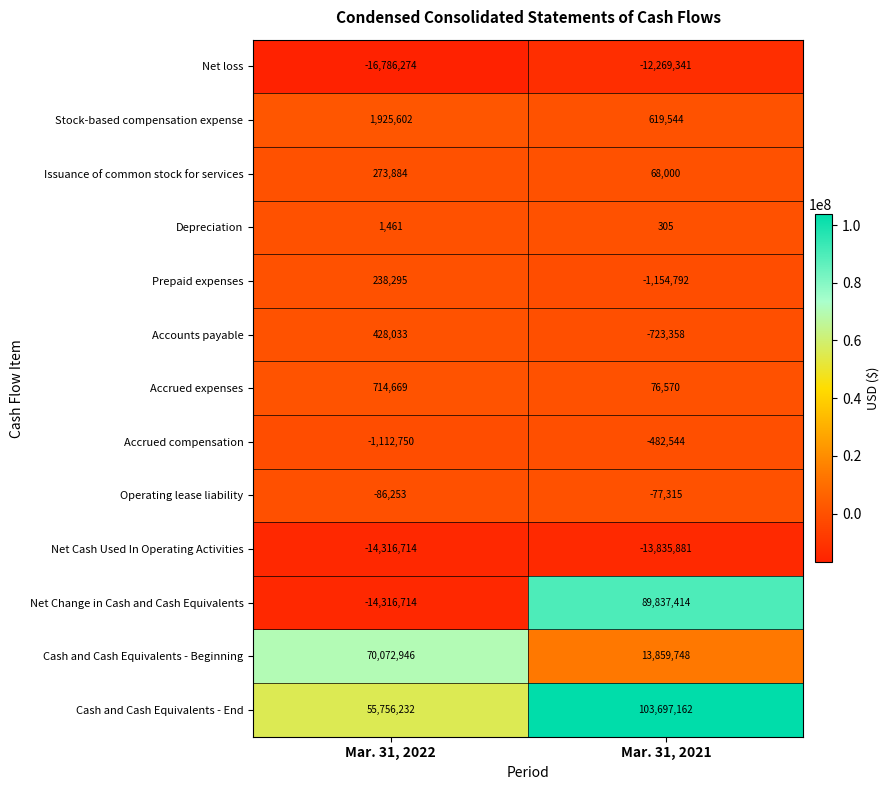

At which label is Accrued expenses closest to 395619?

Mar. 31, 2021